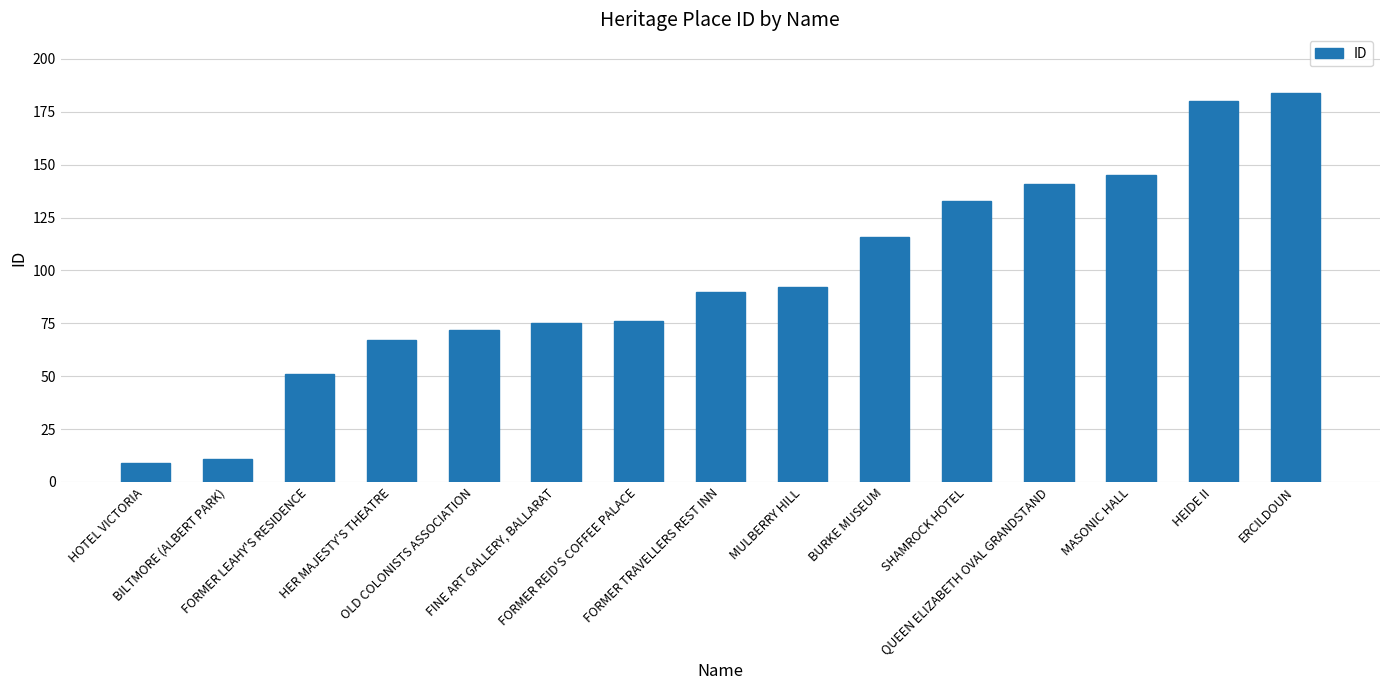

What is the difference between the maximum and minimum values?

175